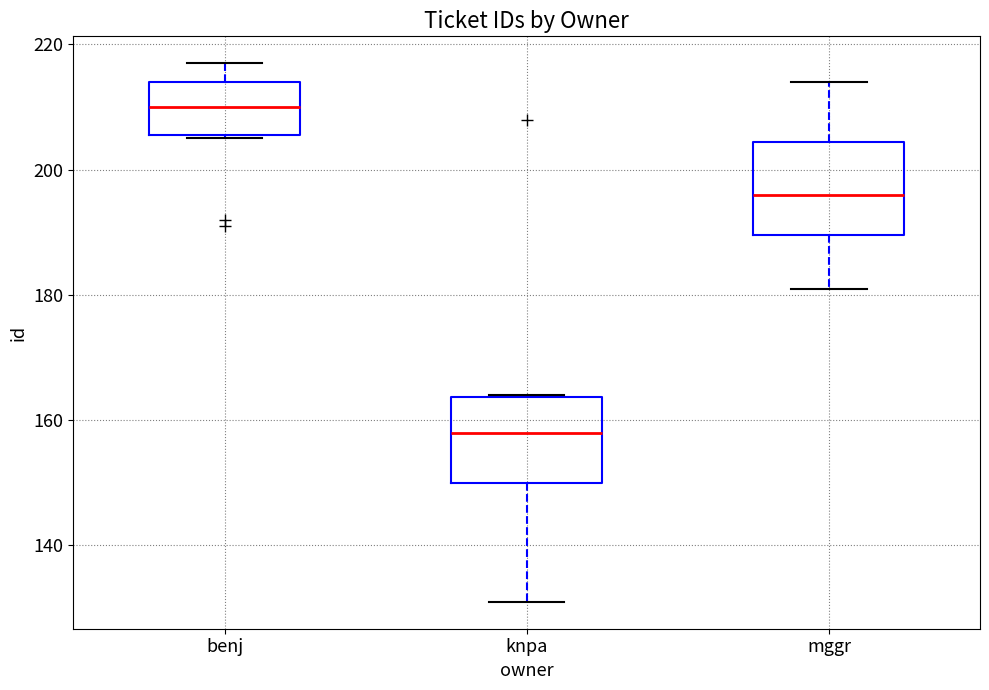

Reading left to right, transcribe this box plot: for each box, give where its median line is, the range the box spans, and where its two whiskers end, as read against the y-axis. The values are not printed on the chart, so give them approximately, as read against the axis.

benj: median 210, box 206 to 214, whiskers 206 to 218
knpa: median 158, box 150 to 164, whiskers 132 to 164
mggr: median 196, box 190 to 204, whiskers 182 to 214